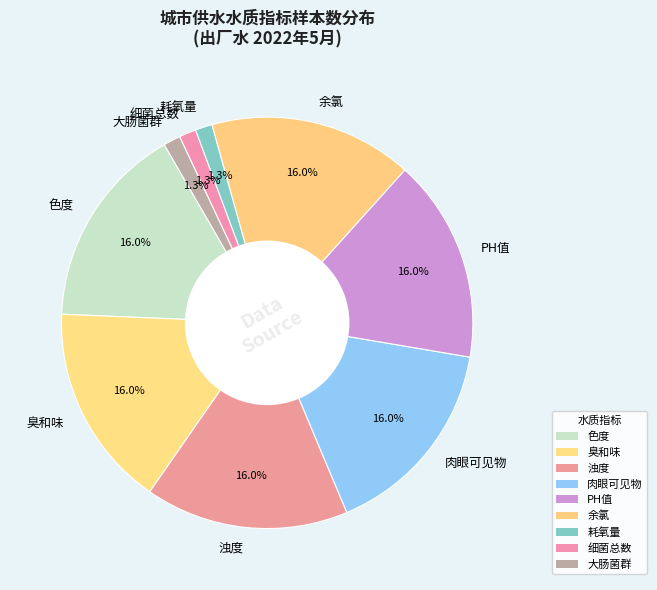

Is the sum of 肉眼可见物 and 细菌总数 greater than half?

No